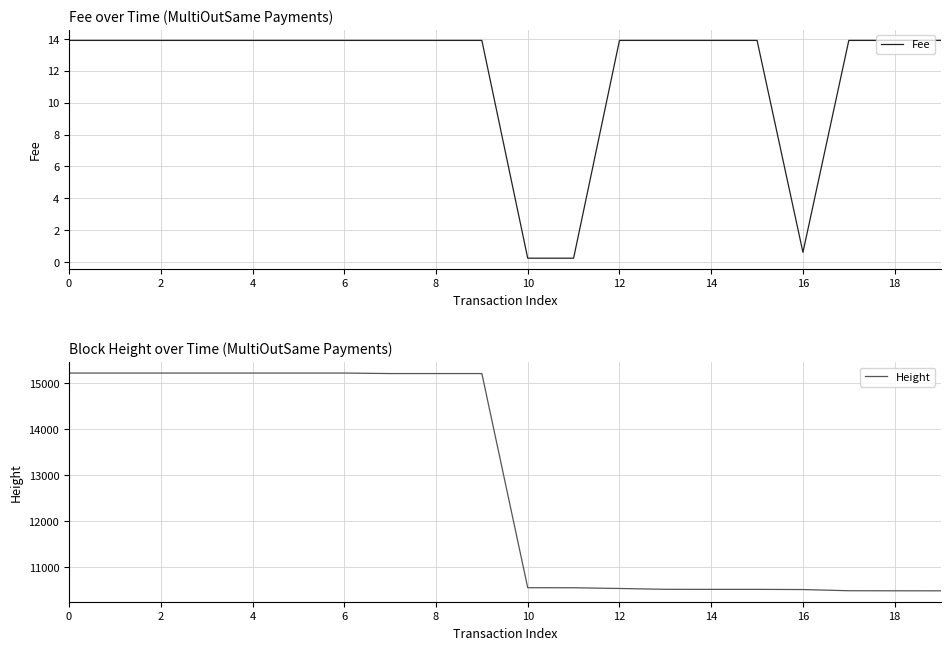

Count the number of categories in the chart.

20